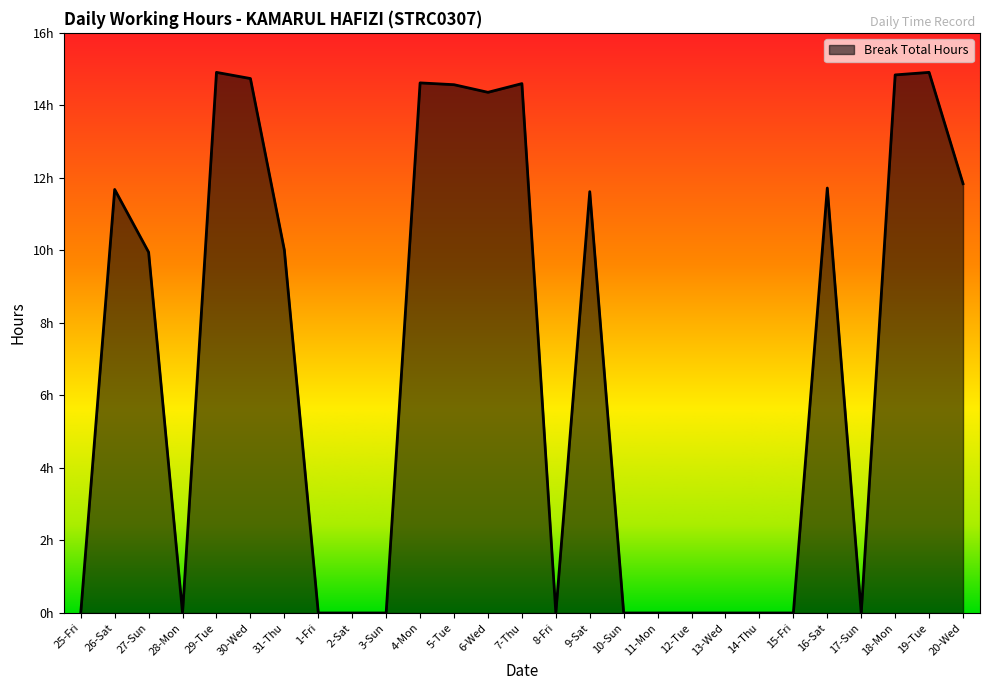

Does the chart have visible grid lines?

No